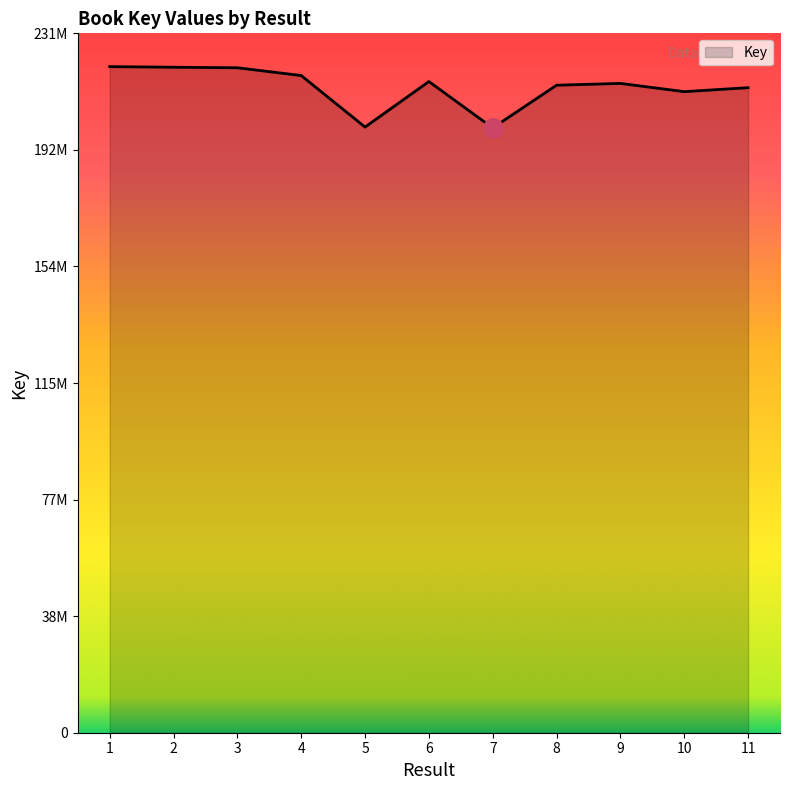

True or false: the data shows 200015966 at 5.

True